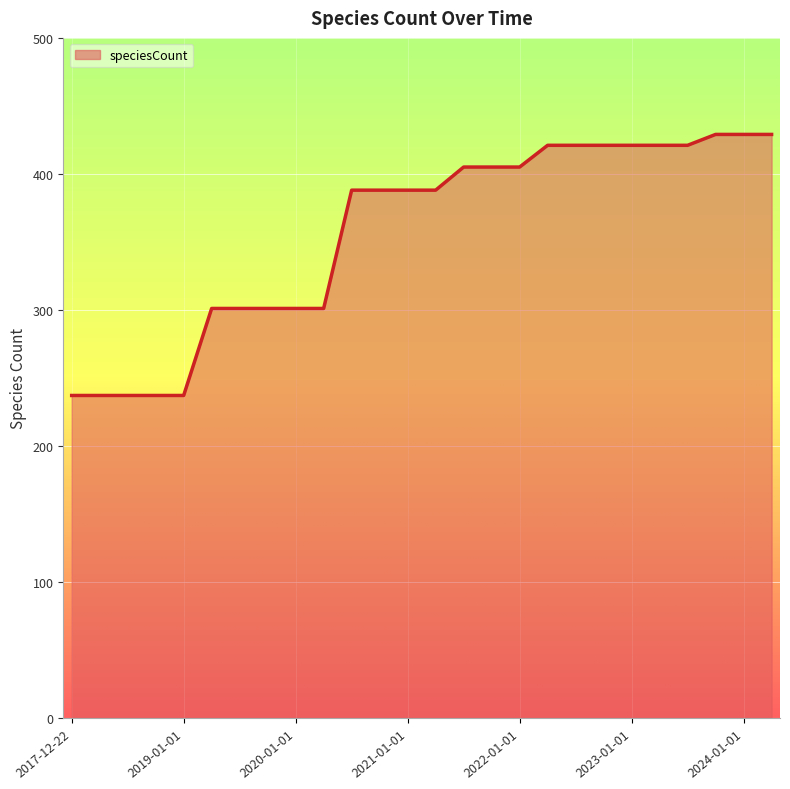

What is the greatest value displayed?

429